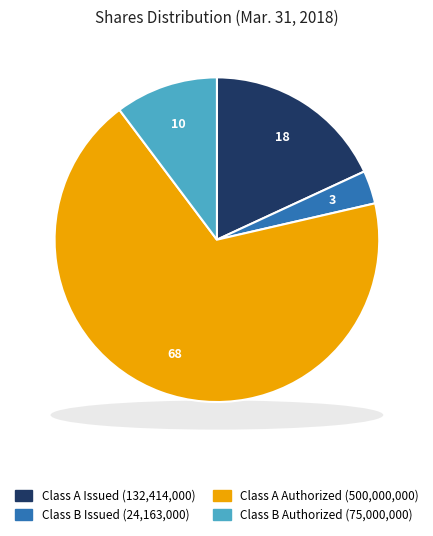

Is it true that Class B Common Stock shares outstanding is 10% of the pie?

False